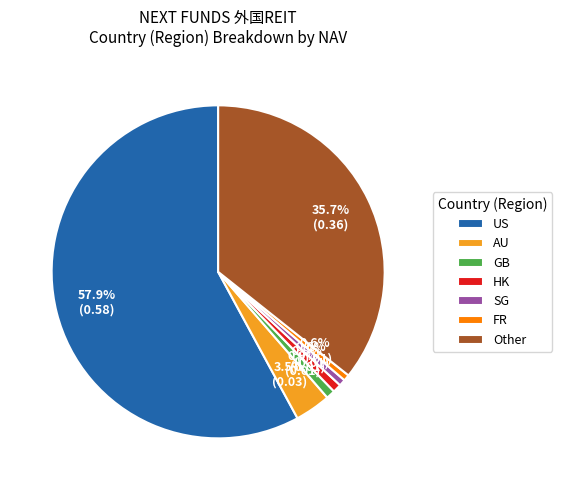

Which has a higher value, SG or AU?

AU